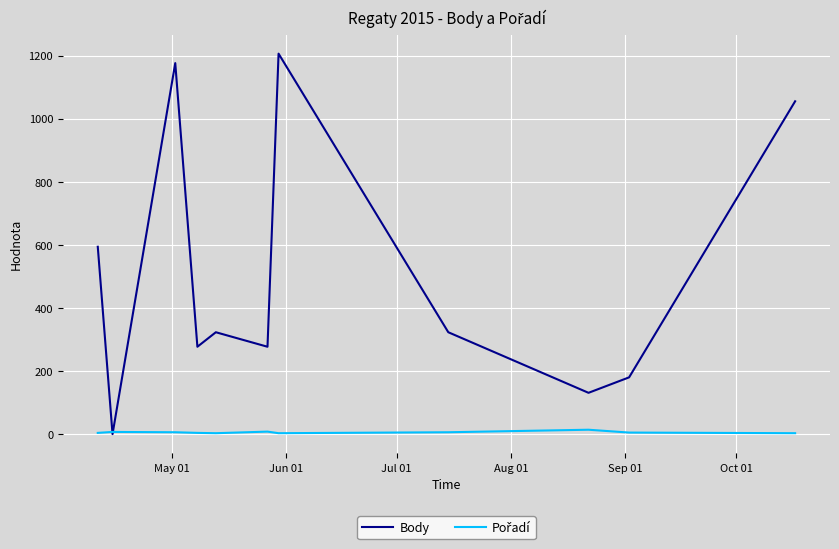

What is the maximum value for Body?

1206